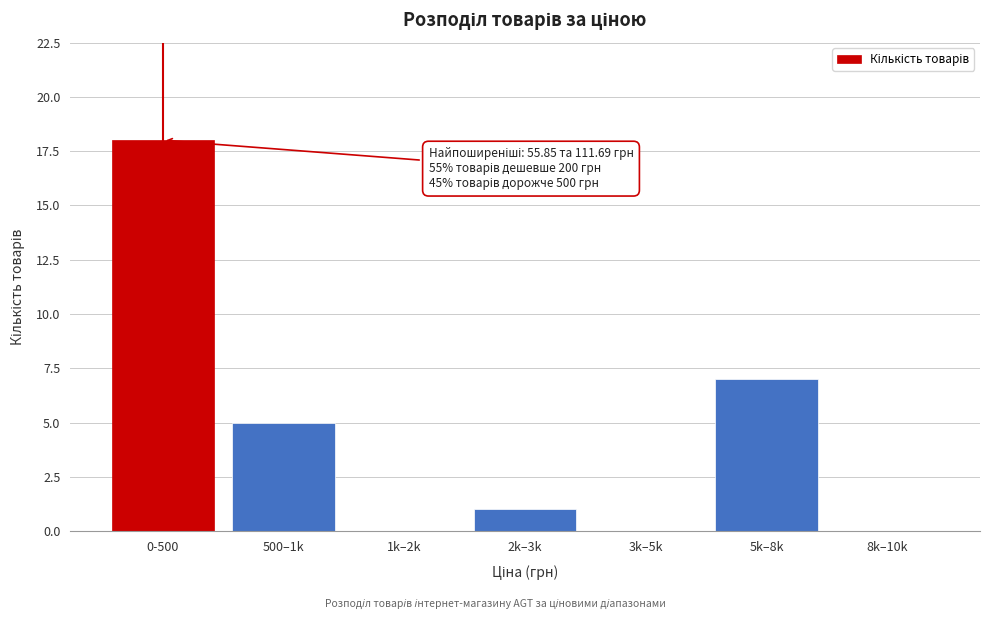

Reading left to right, extract all data points from this chart.

0-500=18	500–1k=5	1k–2k=0	2k–3k=1	3k–5k=0	5k–8k=7	8k–10k=0